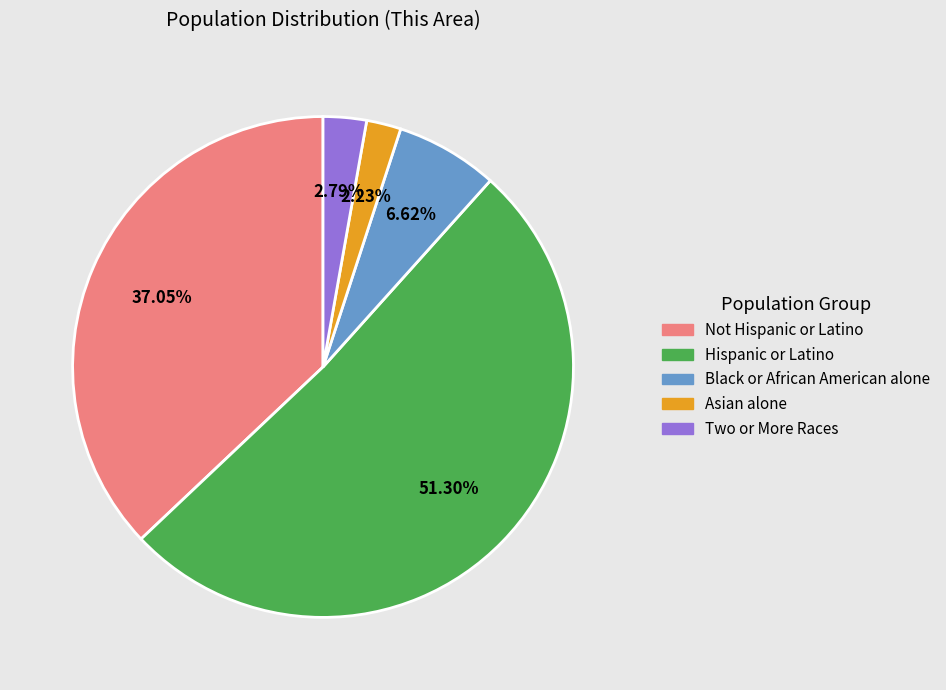

Is there any slice that represents more than half of the pie?

Yes